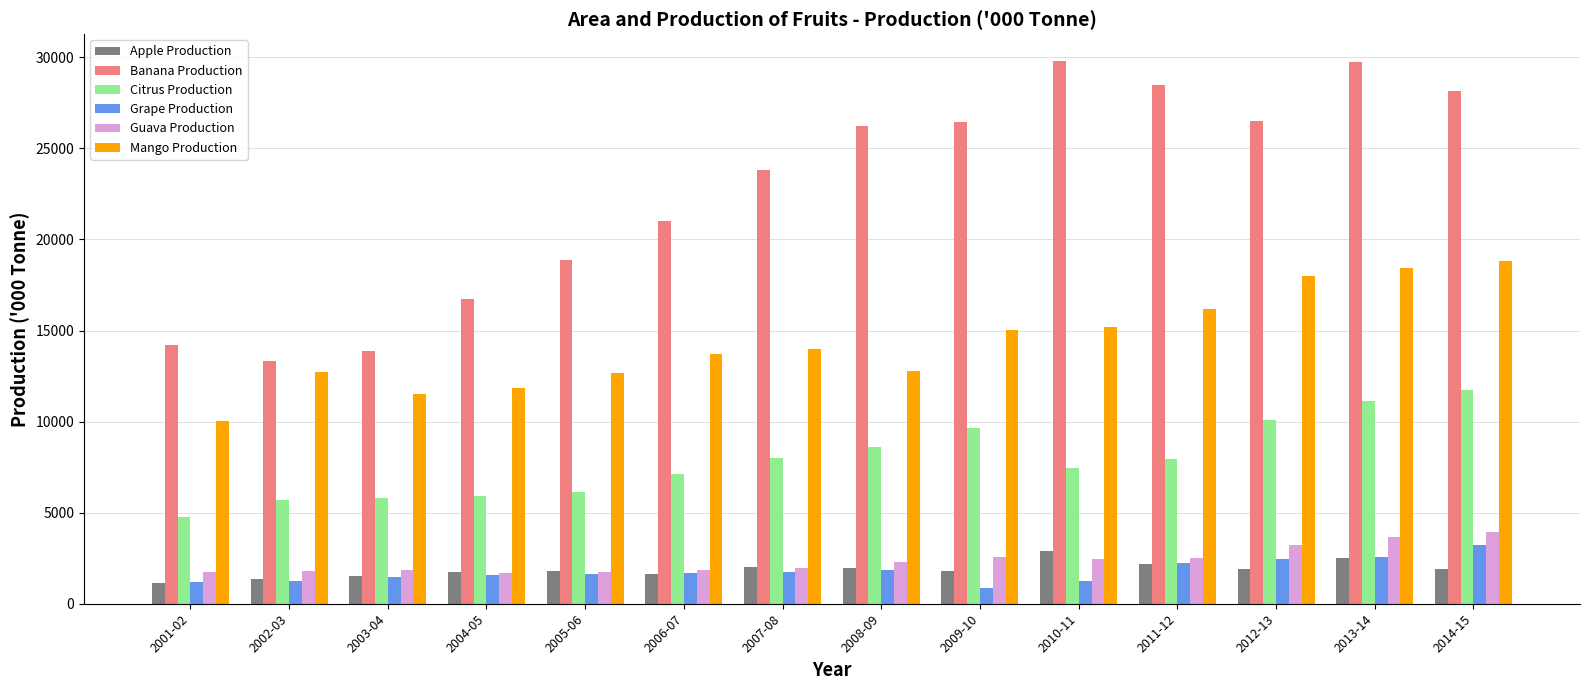

Is the value of Mango Production at 2002-03 greater than the value of Apple Production at 2001-02?

Yes